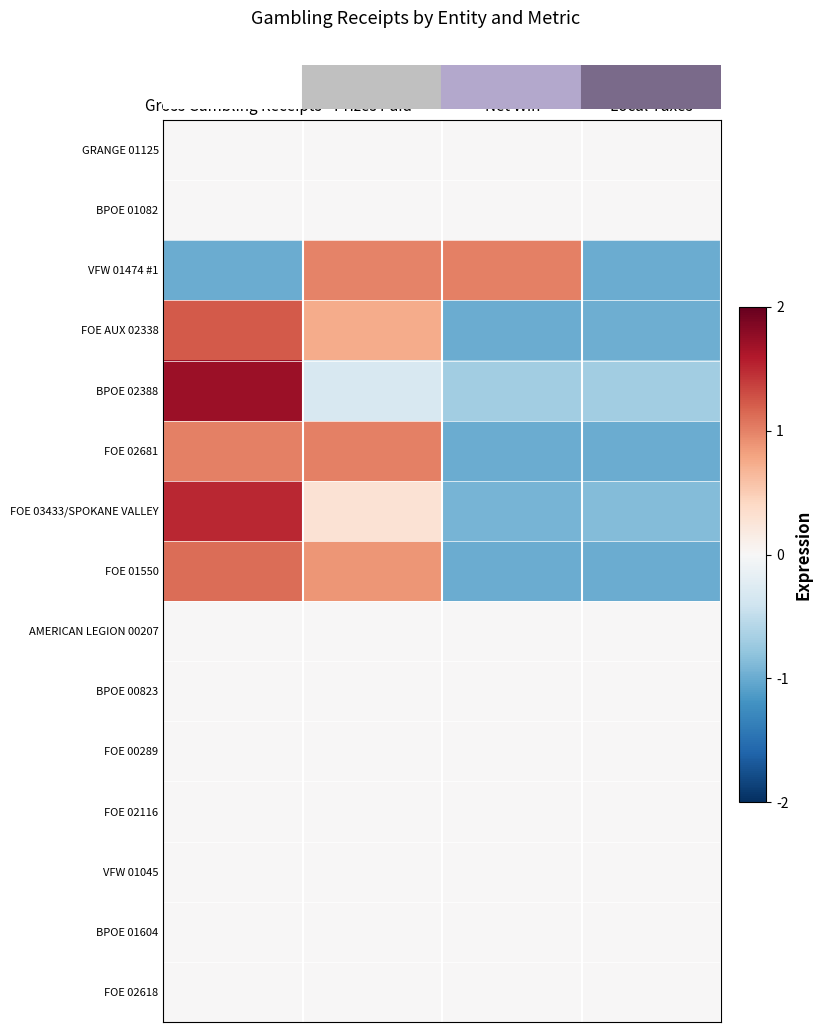

Between Net Win and Local Taxes, which series saw the biggest shift?

VFW 01474 #1